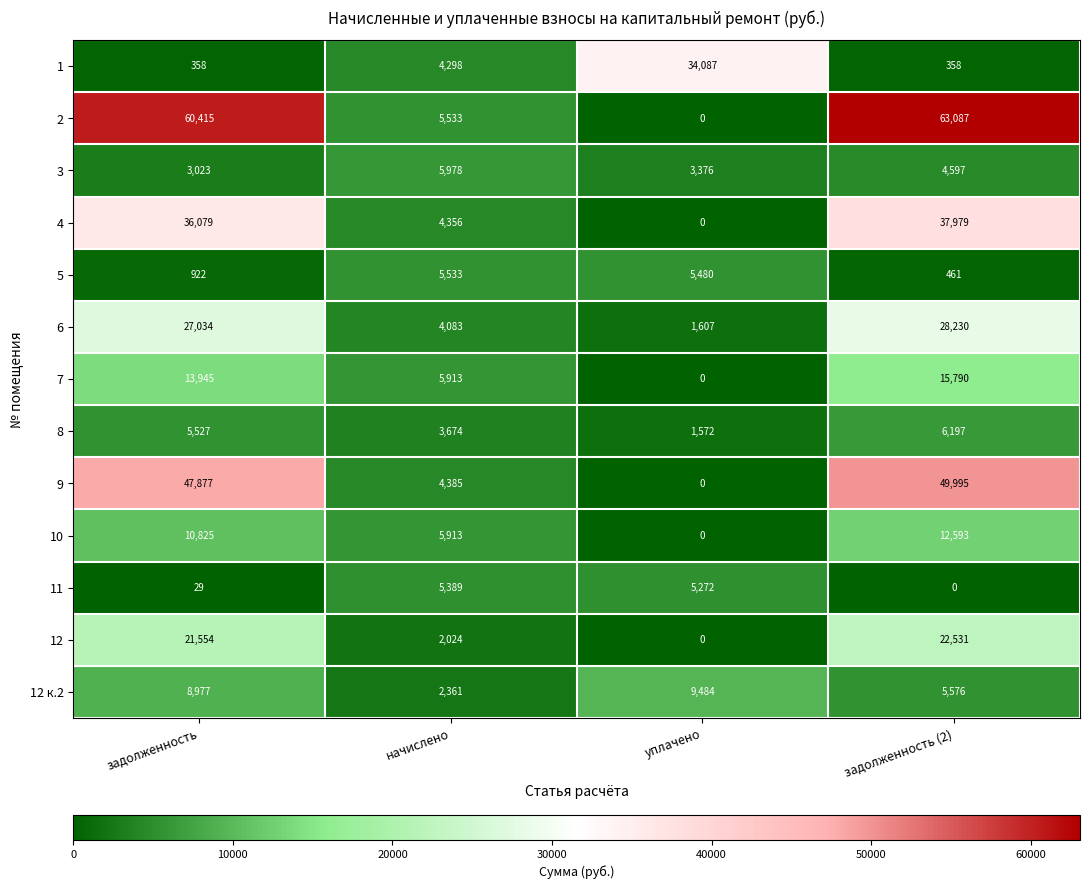

Which series has the widest spread of values?

2